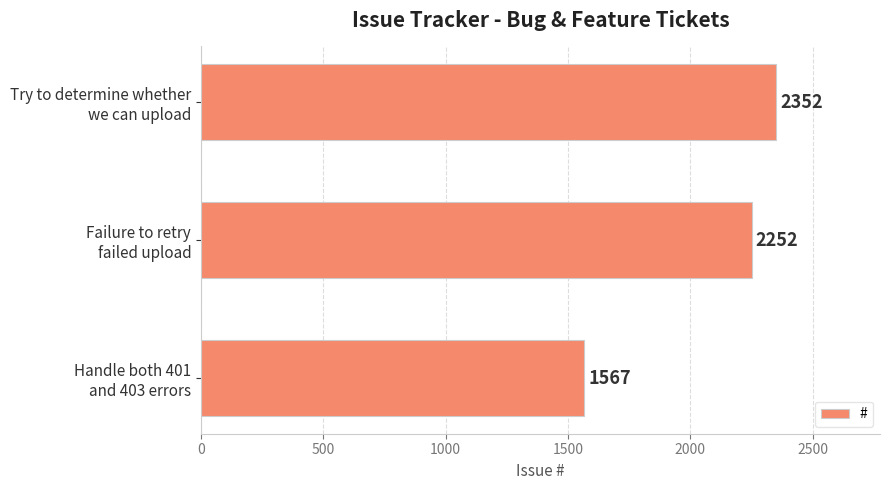

What is the minimum value shown in the chart?

1567